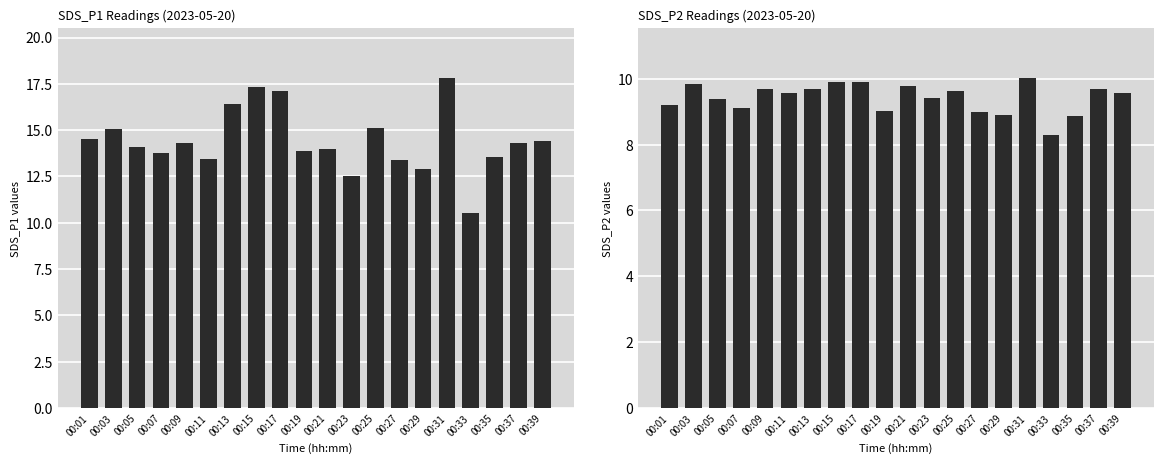

What is the sum of all SDS_P1 values?

288.6